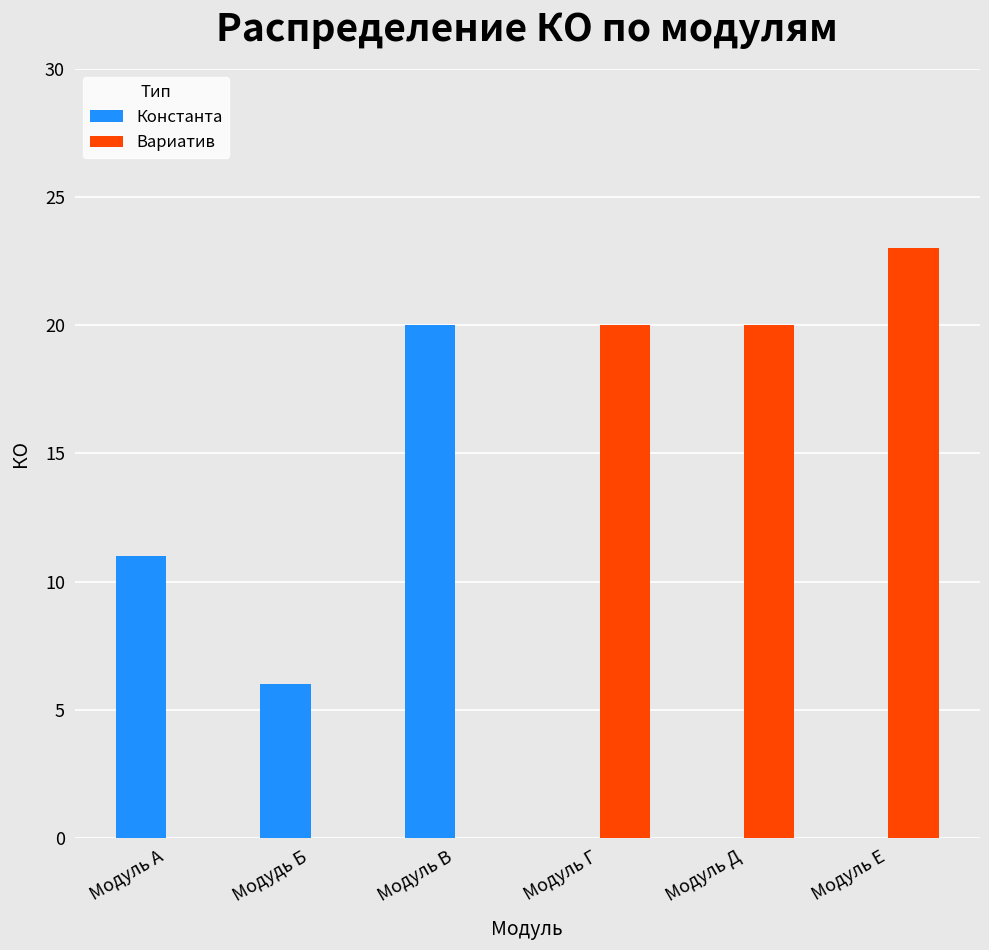

Which category has the highest value in the Константа series?

Модуль В